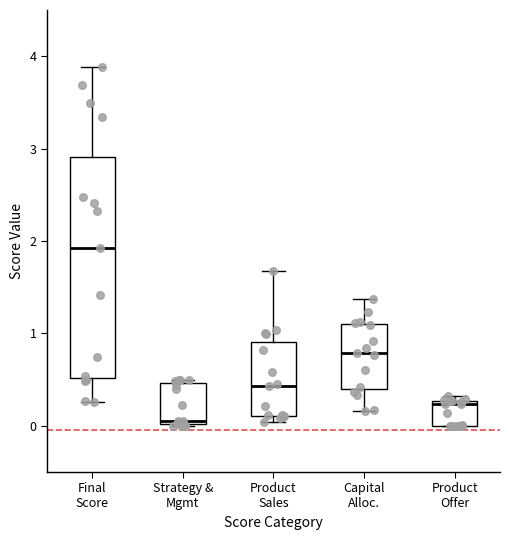

Which box is the tallest, from its lower edge to its upper edge?

Final Score